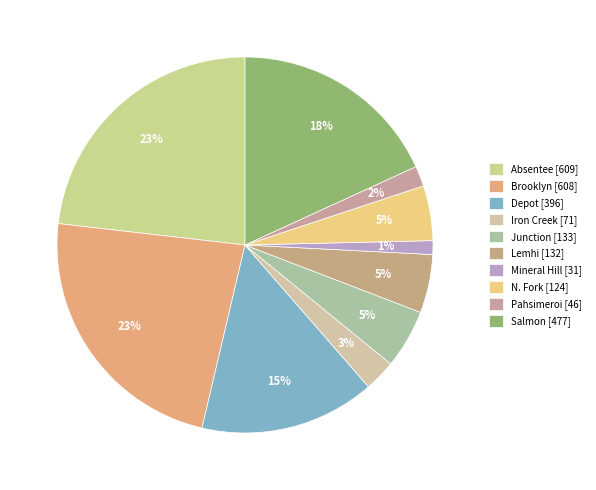

How many slices are in this pie chart?

10